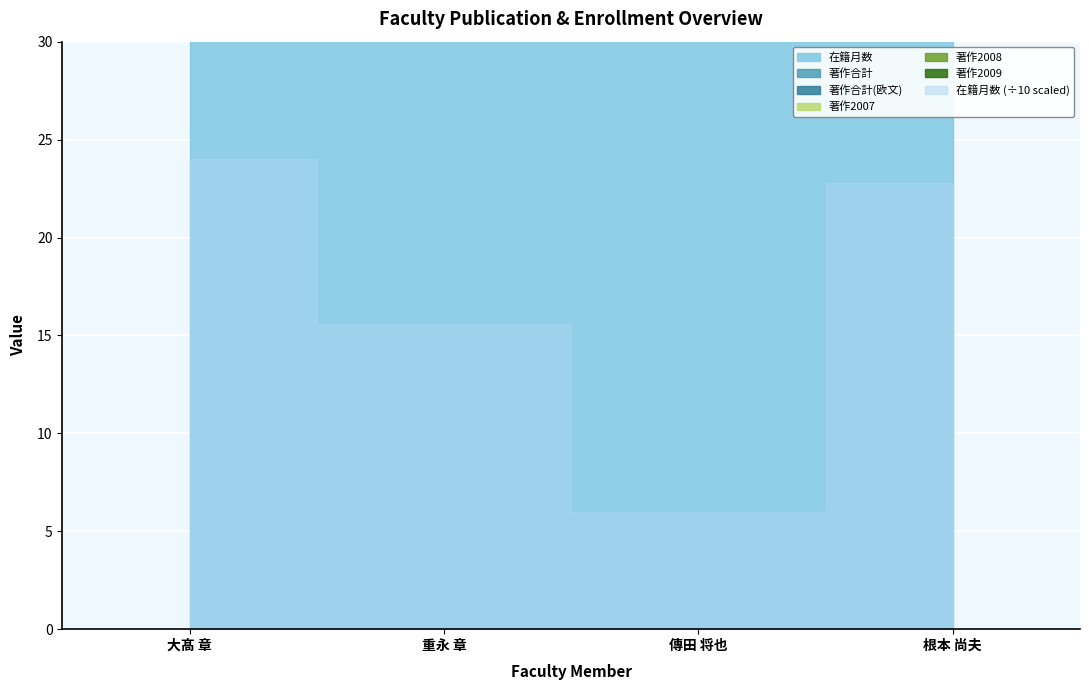

Reading left to right, extract all data points from this chart.

在籍月数: 大髙 章=240	重永 章=156	傳田 将也=60	根本 尚夫=228
著作合計: 大髙 章=0	重永 章=0	傳田 将也=0	根本 尚夫=0
著作合計(欧文): 大髙 章=0	重永 章=0	傳田 将也=0	根本 尚夫=0
著作2007: 大髙 章=0	重永 章=0	傳田 将也=0	根本 尚夫=0
著作2008: 大髙 章=0	重永 章=0	傳田 将也=0	根本 尚夫=0
著作2009: 大髙 章=0	重永 章=0	傳田 将也=0	根本 尚夫=0